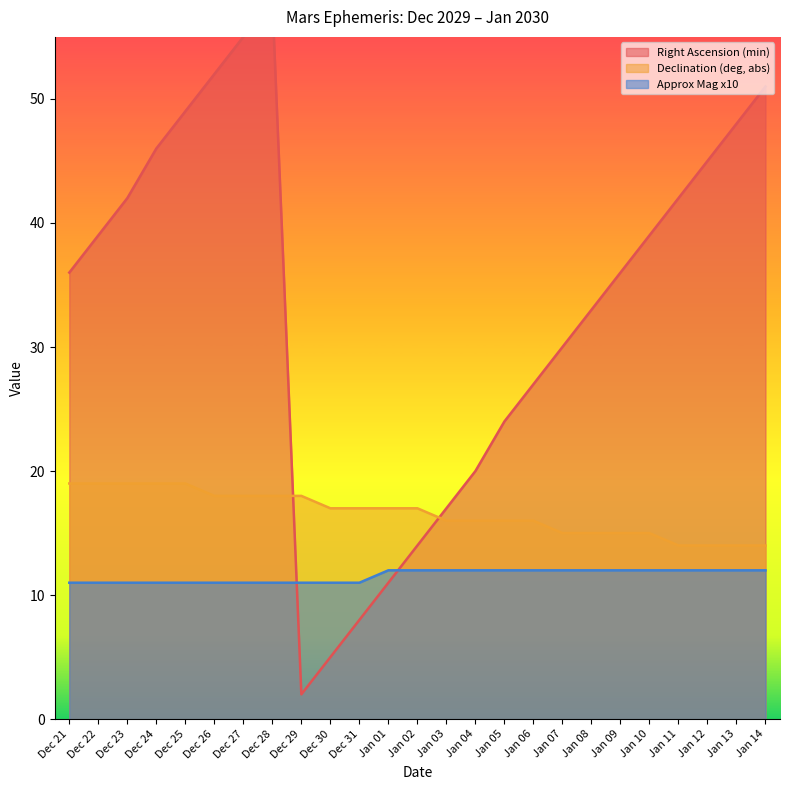

What is the difference between the highest and lowest values at Jan 06?

15